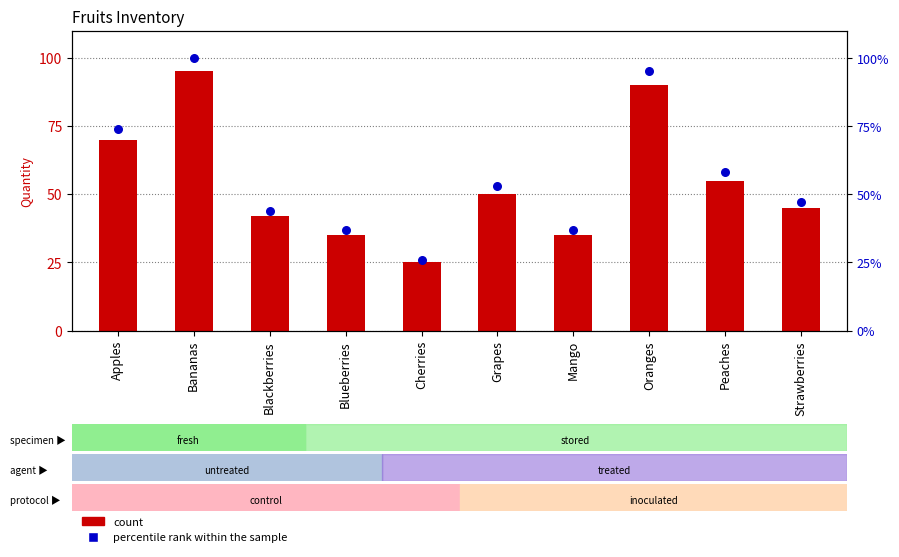

At how many categories does at least one series exceed 78?

2